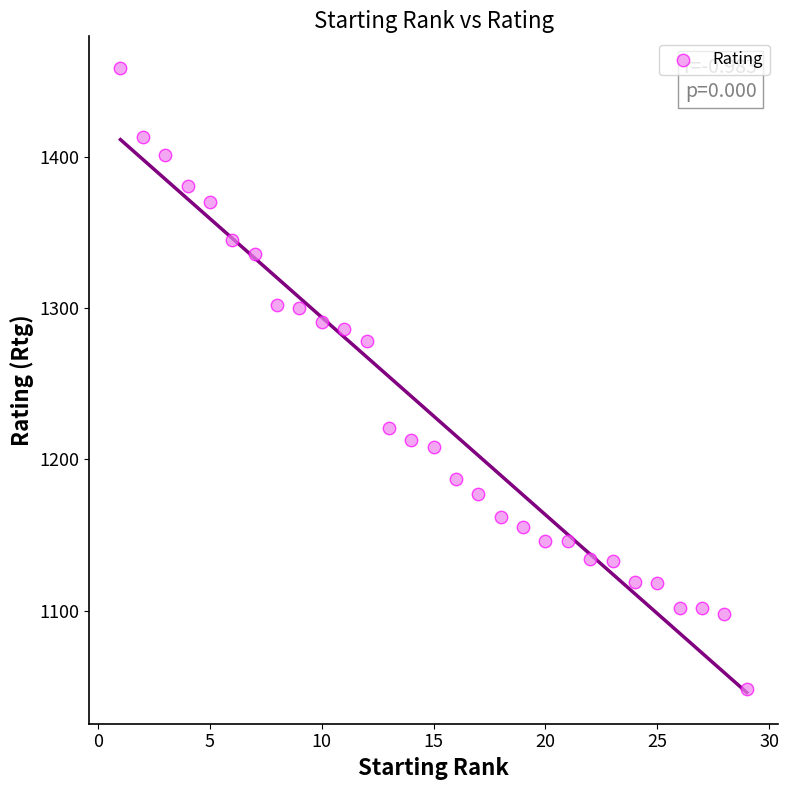

What Y value in the scatter plot is closest to 1253?

1278